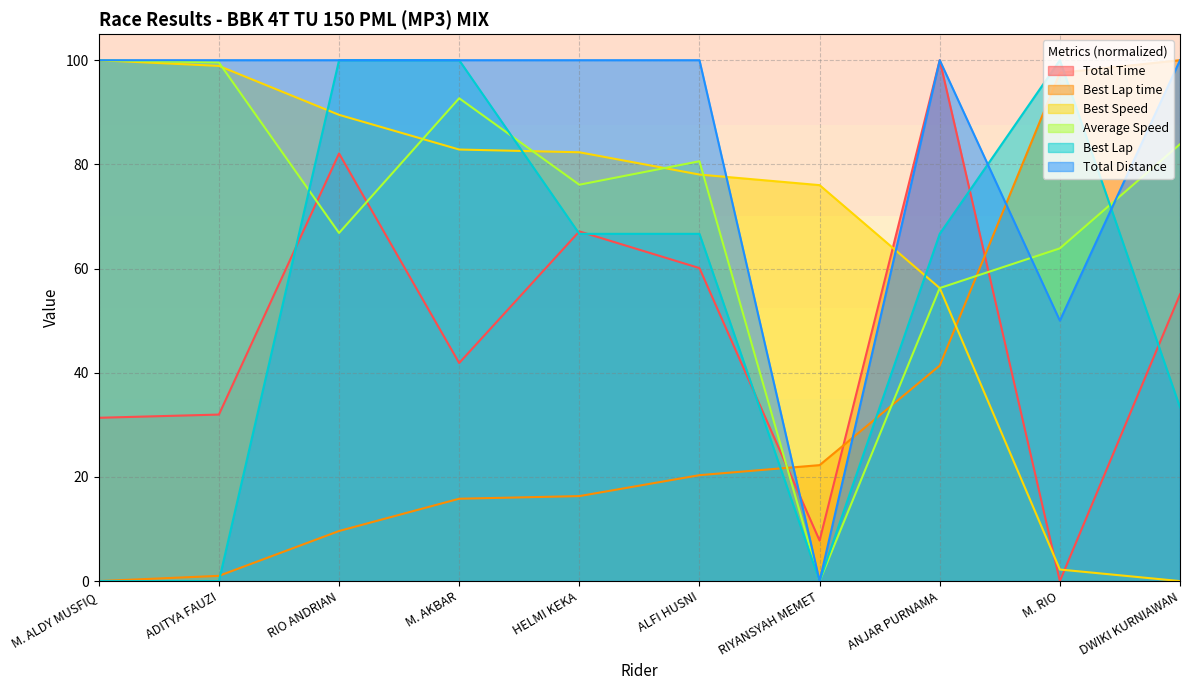

Which series has the largest total across all categories?

Total Distance